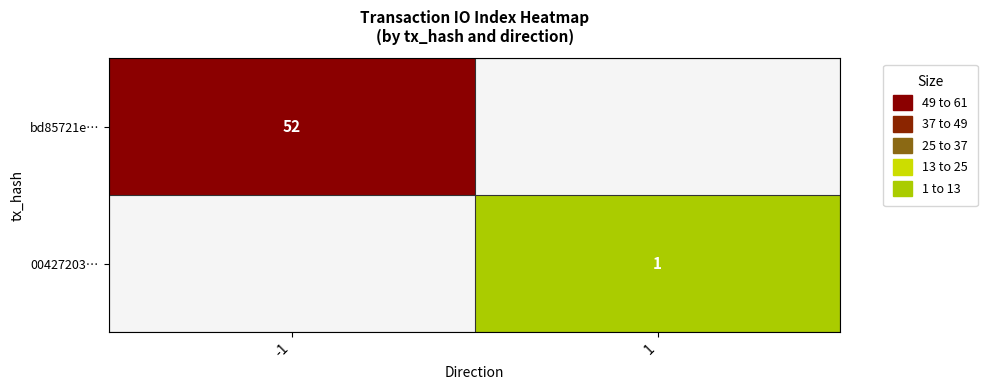

The value of bd85721e… at -1 is 71. True or false?

False